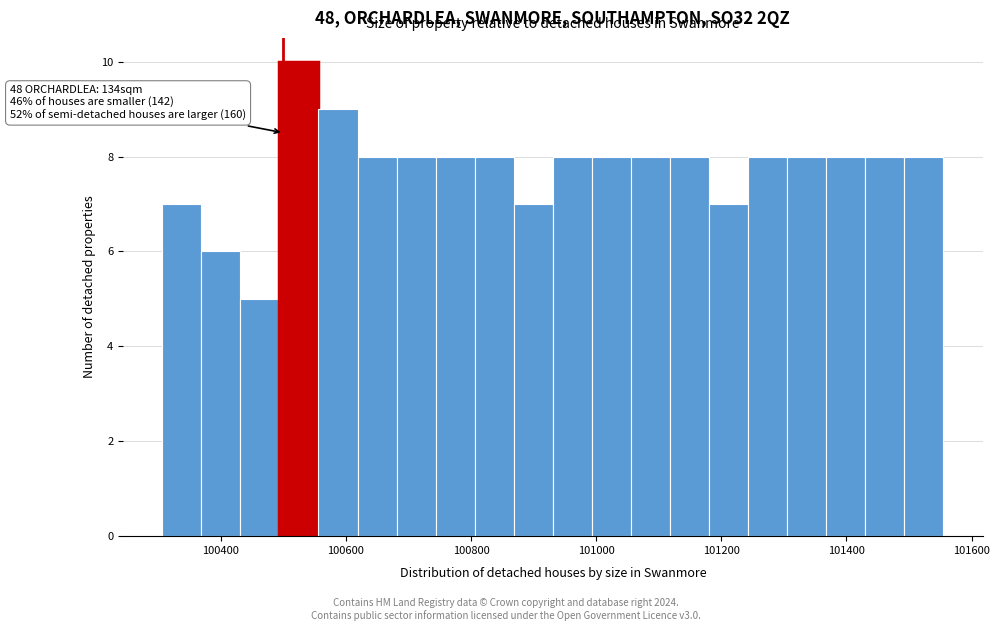

Around what value on the x-axis is the tallest bar? Give the approximate position of its centre, as read against the axis.

100520